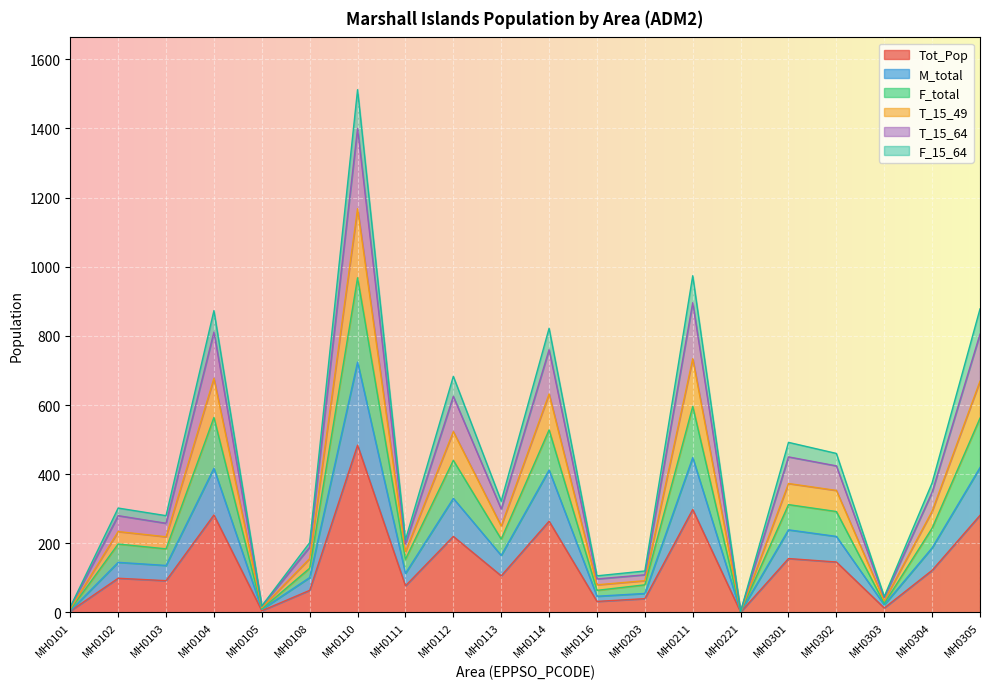

What is the highest value of the Tot_Pop series?

484